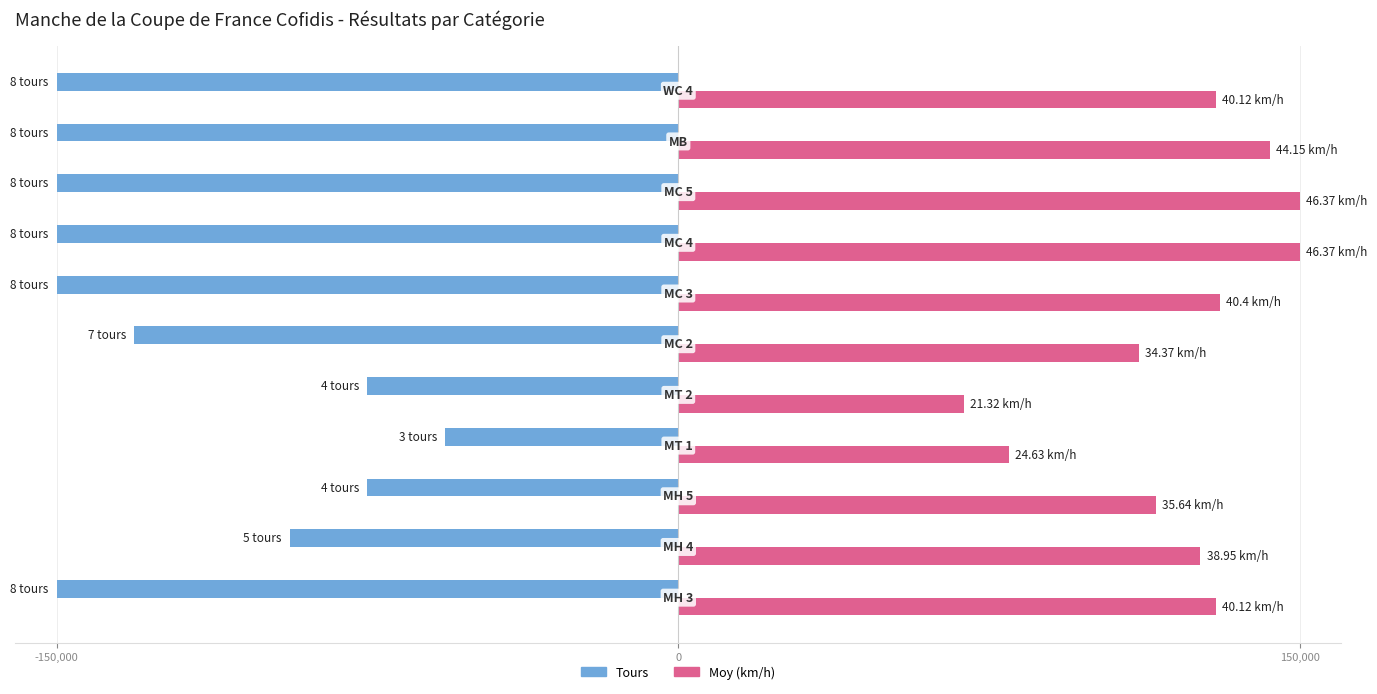

What are all the series names shown in the legend?

Tours, Moy (km/h)